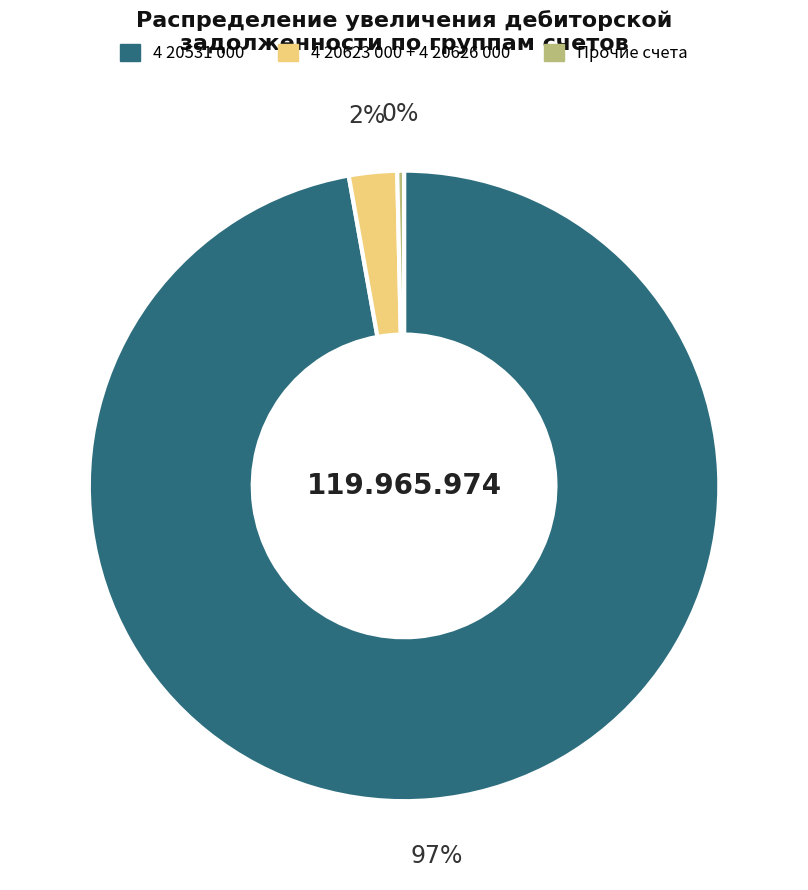

How many segments does this pie chart have?

3